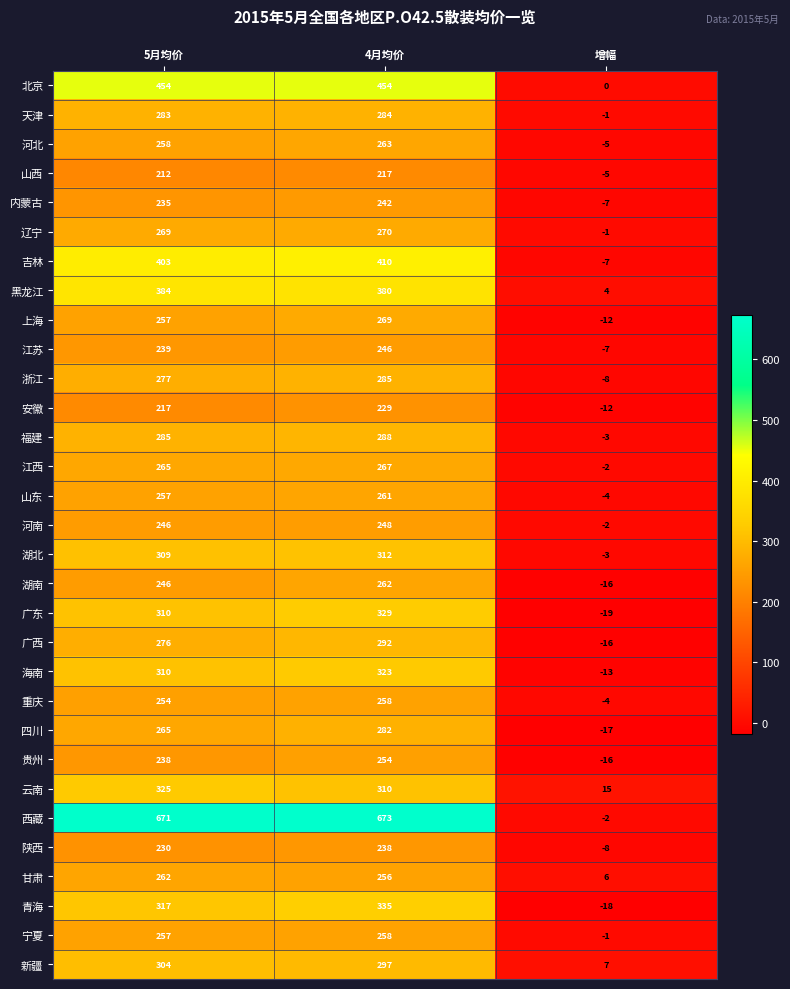

Rank the categories by 新疆 value from highest to lowest.

5月均价, 4月均价, 增幅